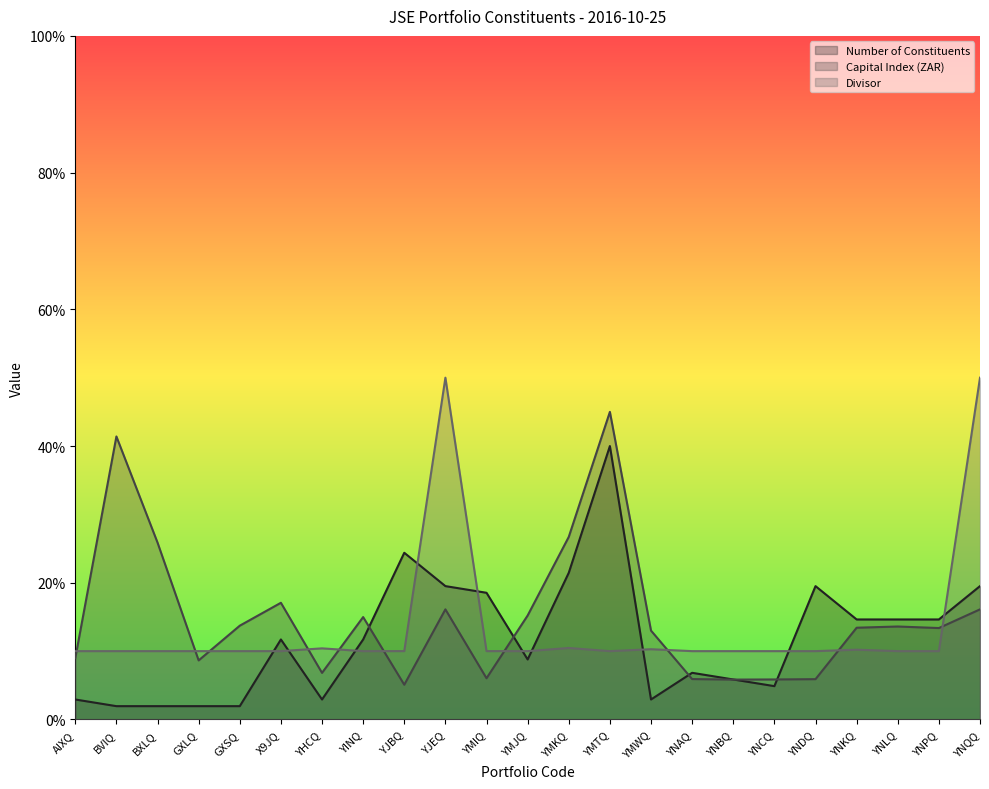

At which label does Capital Index (ZAR) first exceed 13?

BVIQ